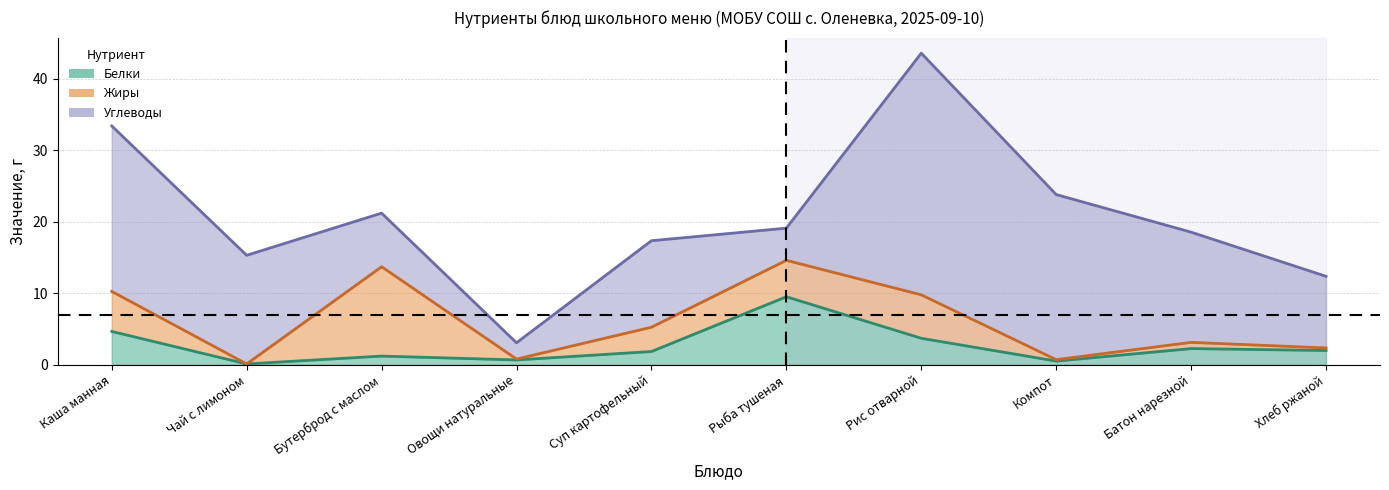

What is the difference between the highest and lowest values at Каша манная?

18.5